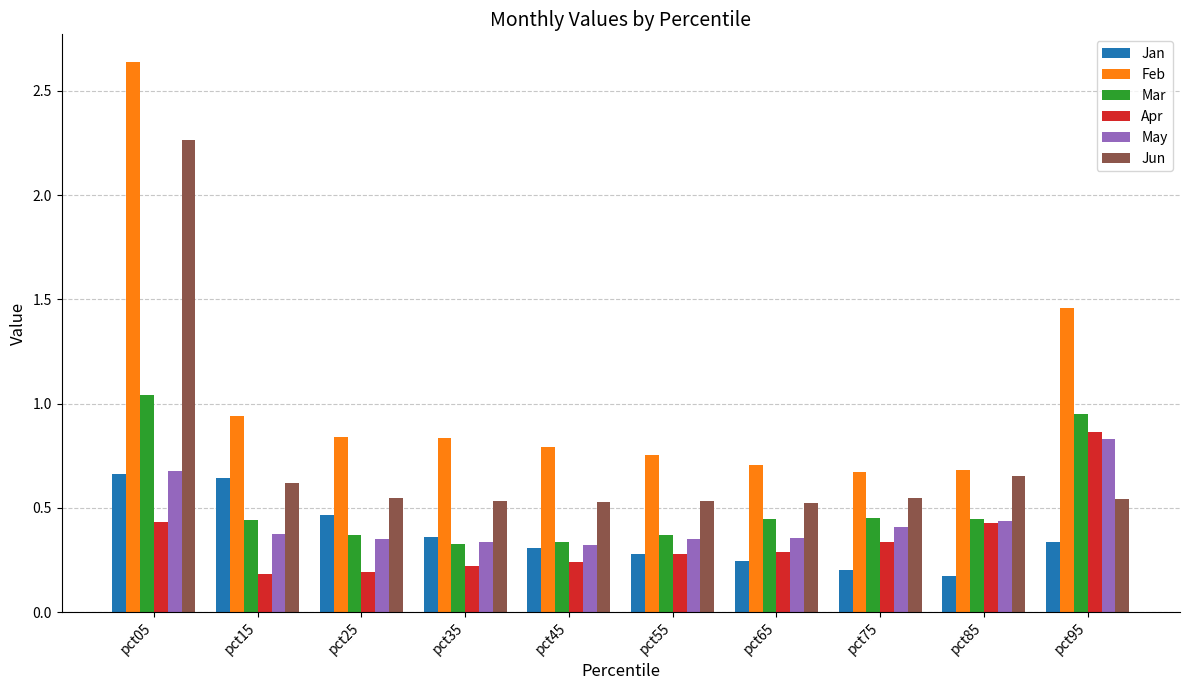

Which label corresponds to the largest value in the chart?

pct05